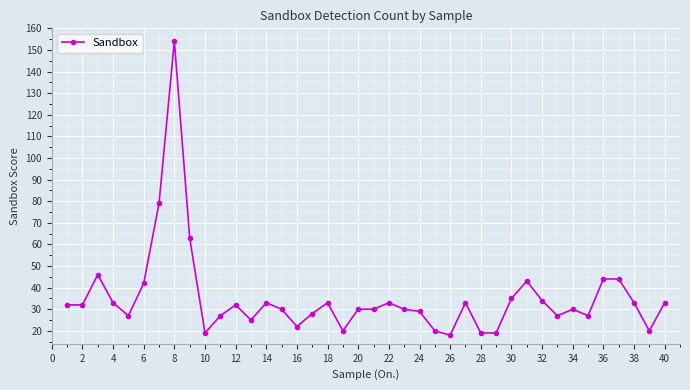

True or false: the data has more than 2 interior local peaks.

True